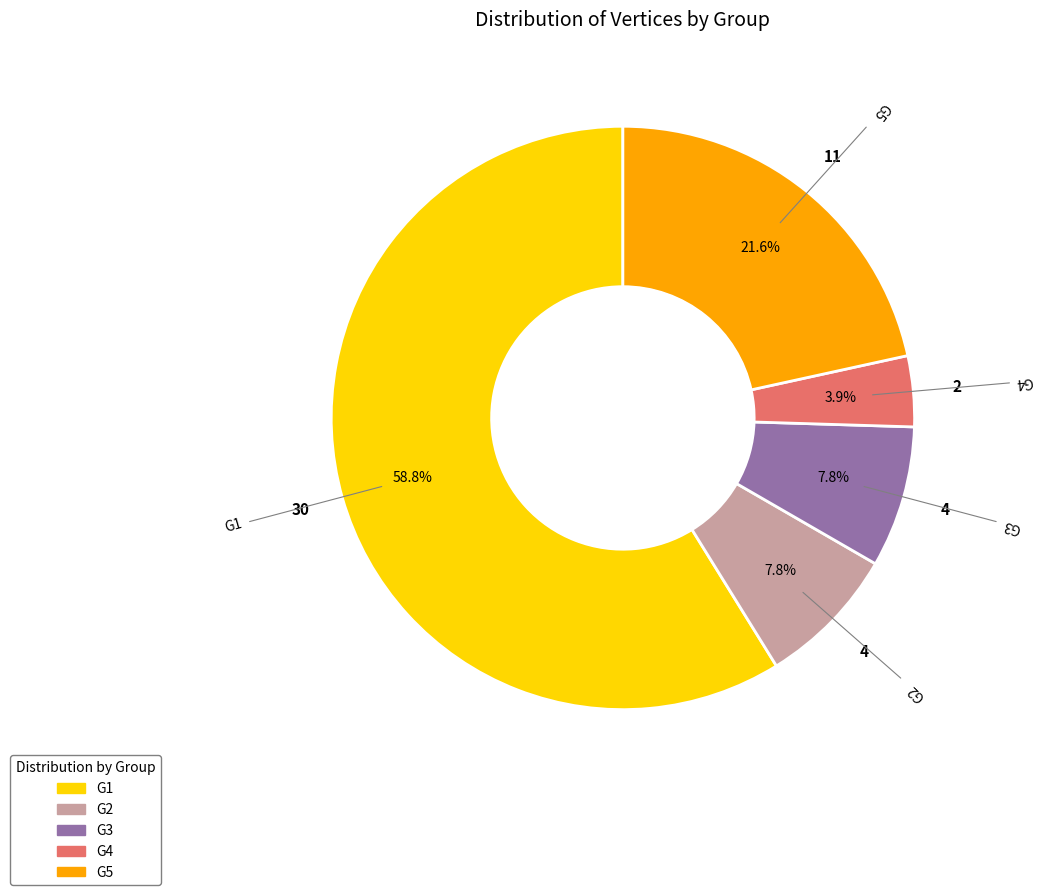

Which has a higher value, G3 or G5?

G5